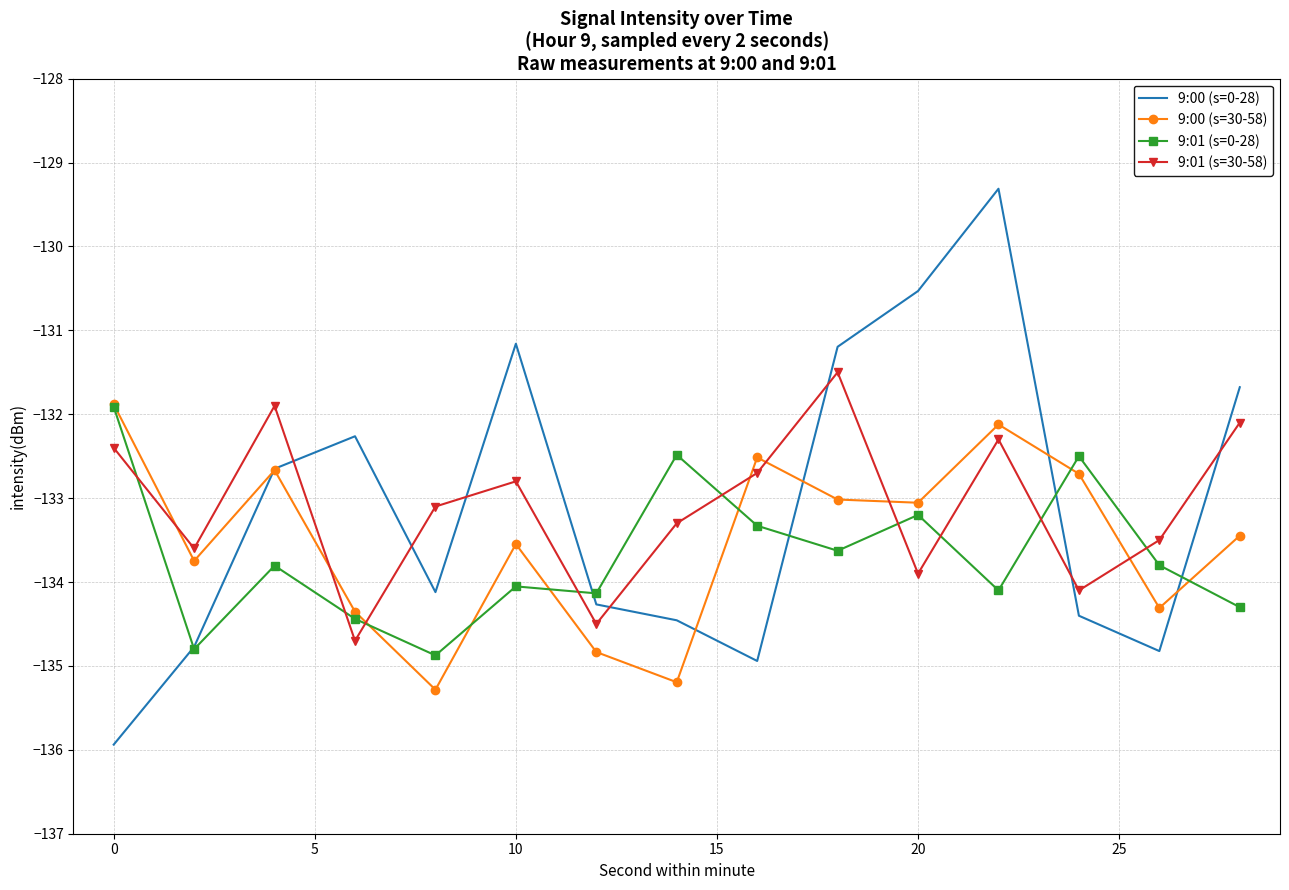

Which series has the largest range (max minus min)?

9:00 (s=0-28)